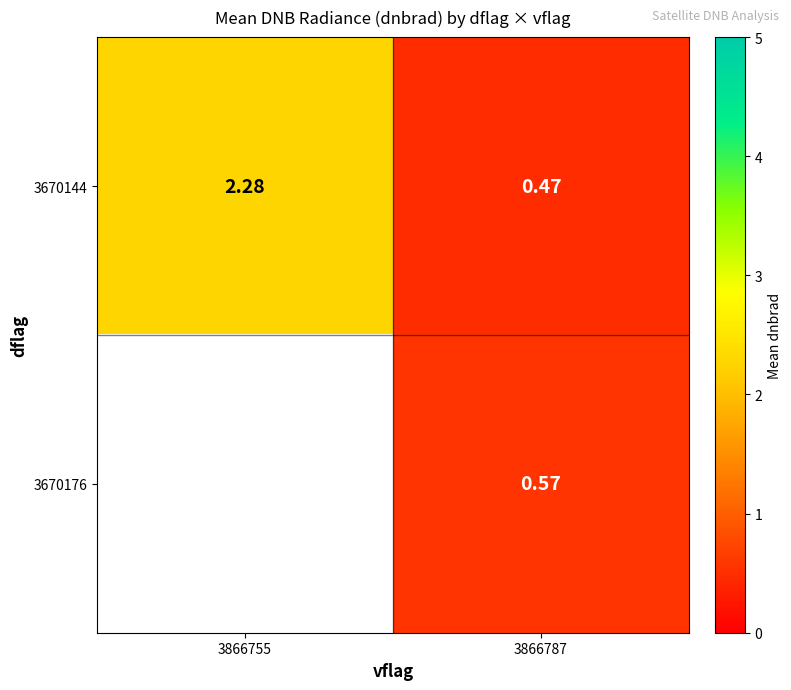

Is the value of 3670144 at 3866755 greater than the value of 3670176 at 3866787?

Yes